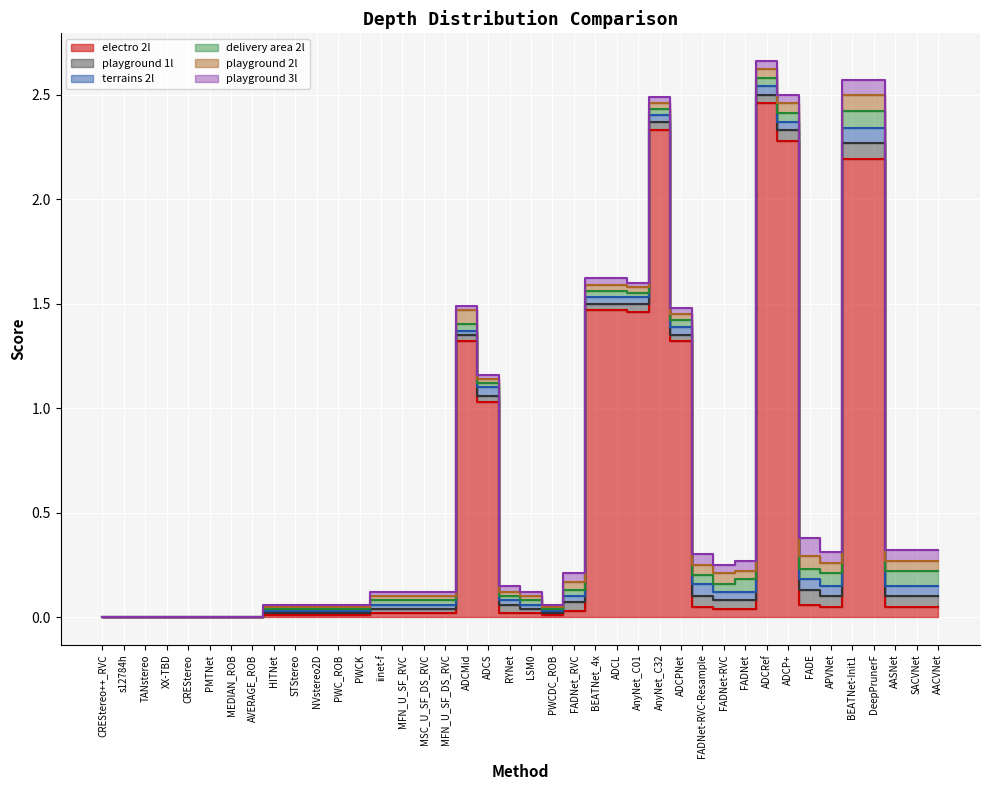

Count the number of data series in this chart.

6